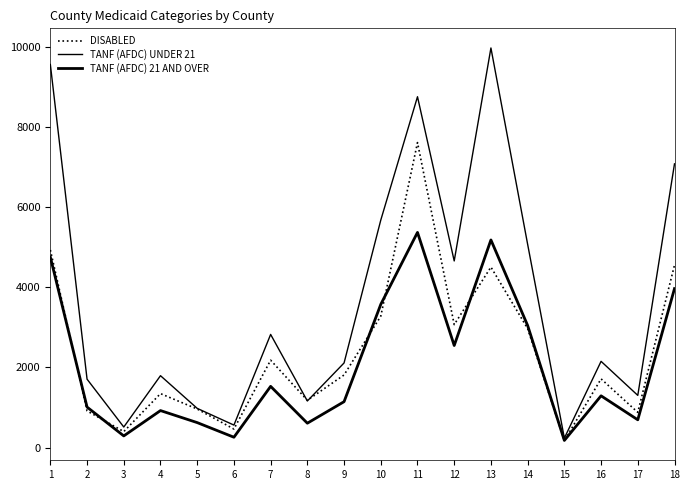

What is the greatest value displayed?

9967